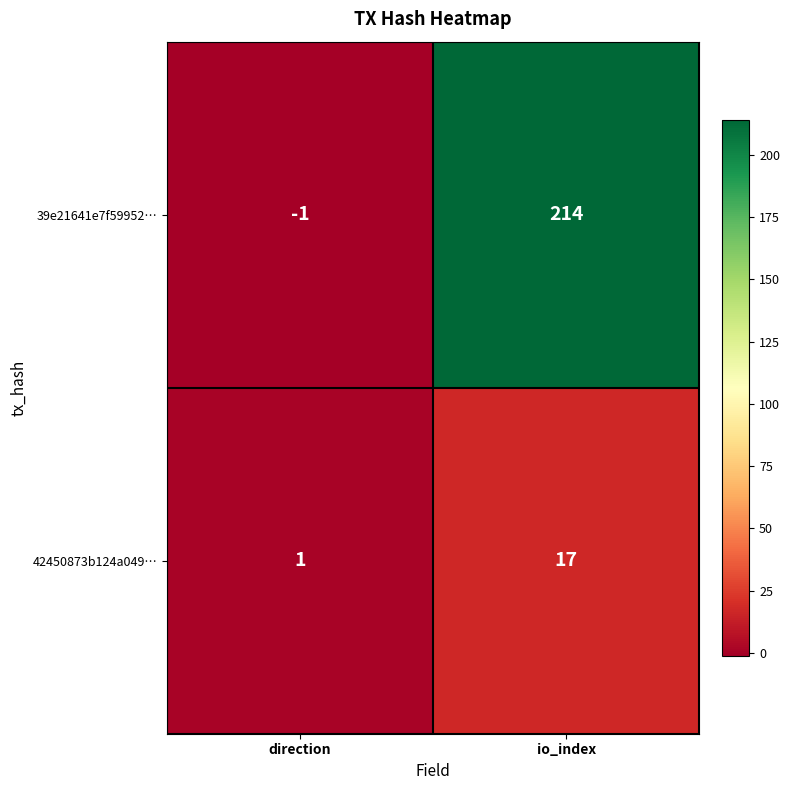

Read the 39e21641e7f59952… value at io_index.

214